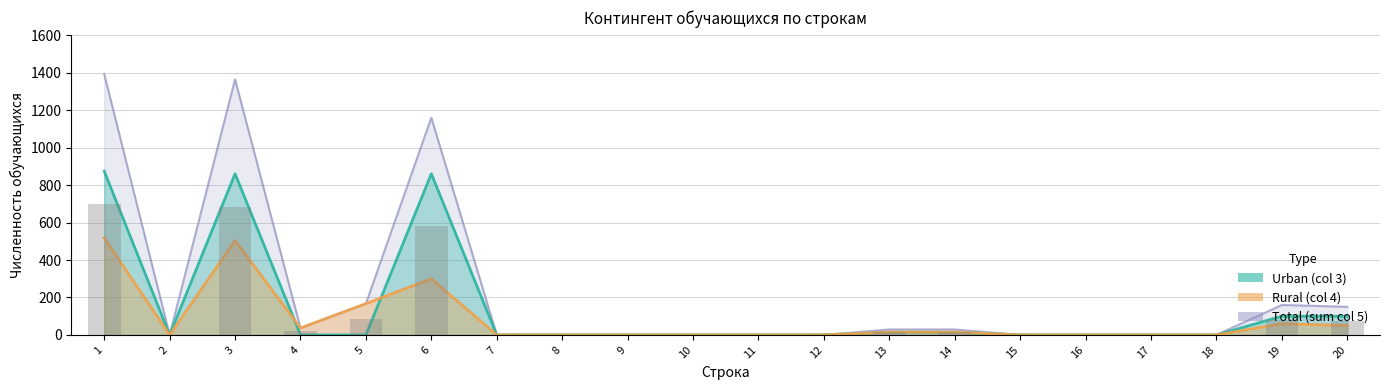

The value of Urban at 19 is 176. True or false?

False